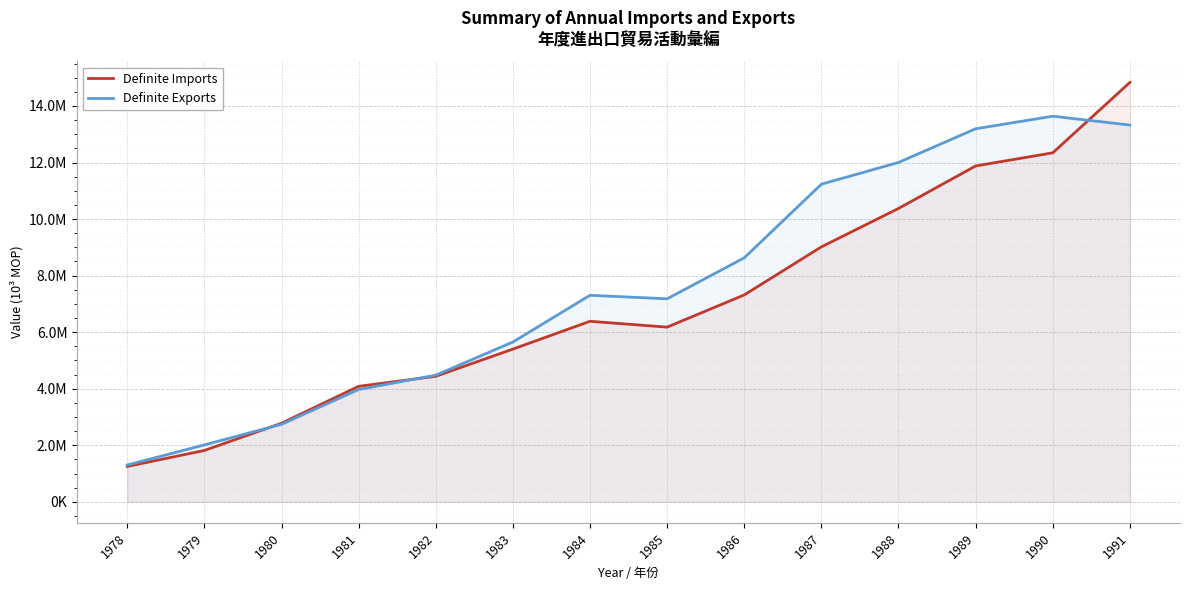

List the series in order of their overall mean, highest first.

Definite Exports, Definite Imports